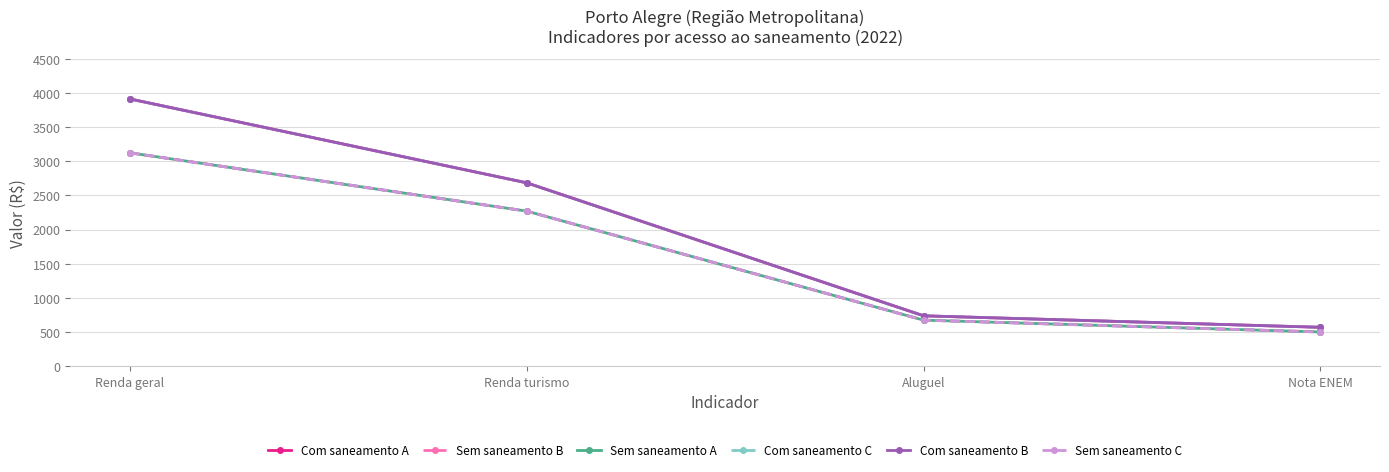

Which series has the widest spread of values?

Com saneamento A